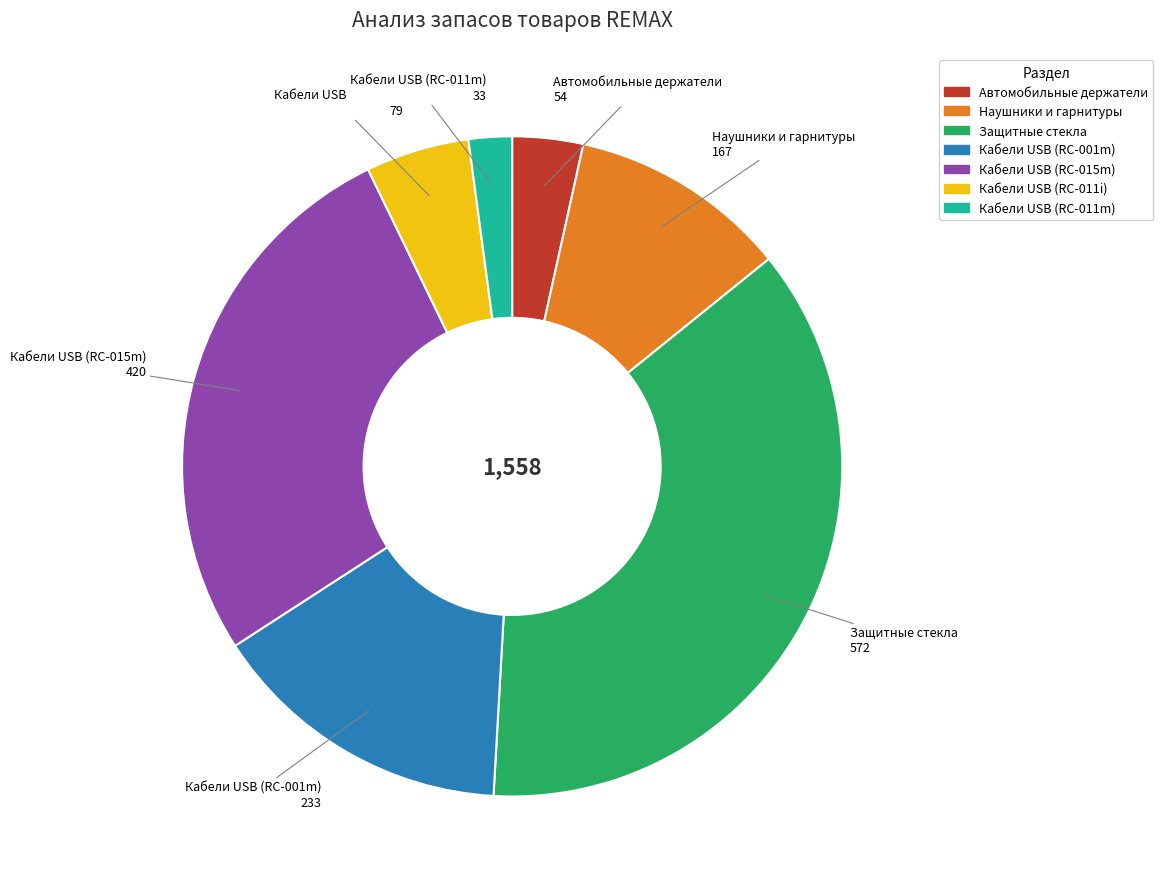

Does Автомобильные держатели represent more than half of the total?

No